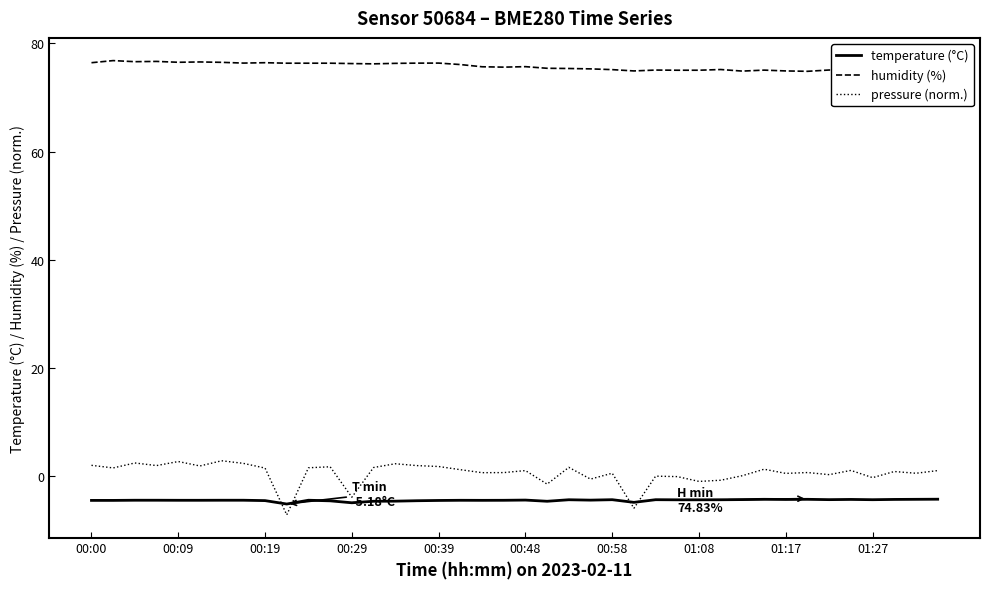

What is the minimum value for humidity (%)?

74.8